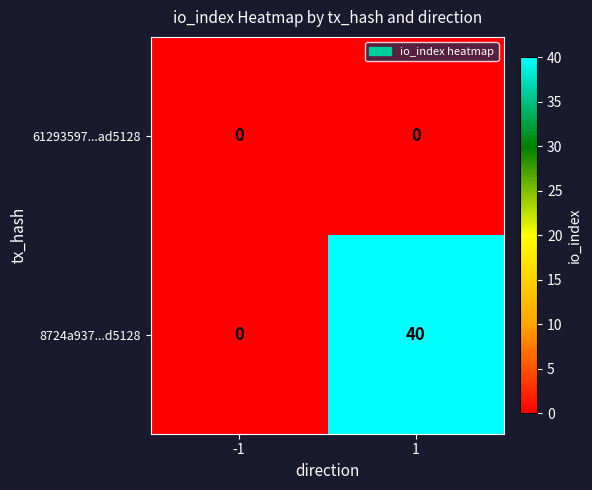

The value of 61293597...ad5128 at 1 is 0. True or false?

True